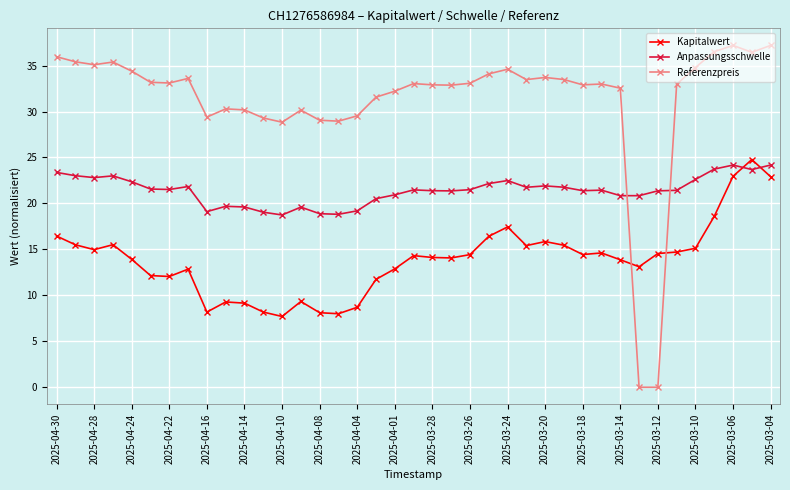

What is the value of the Kapitalwert point at the 32nd from the left?

13.1